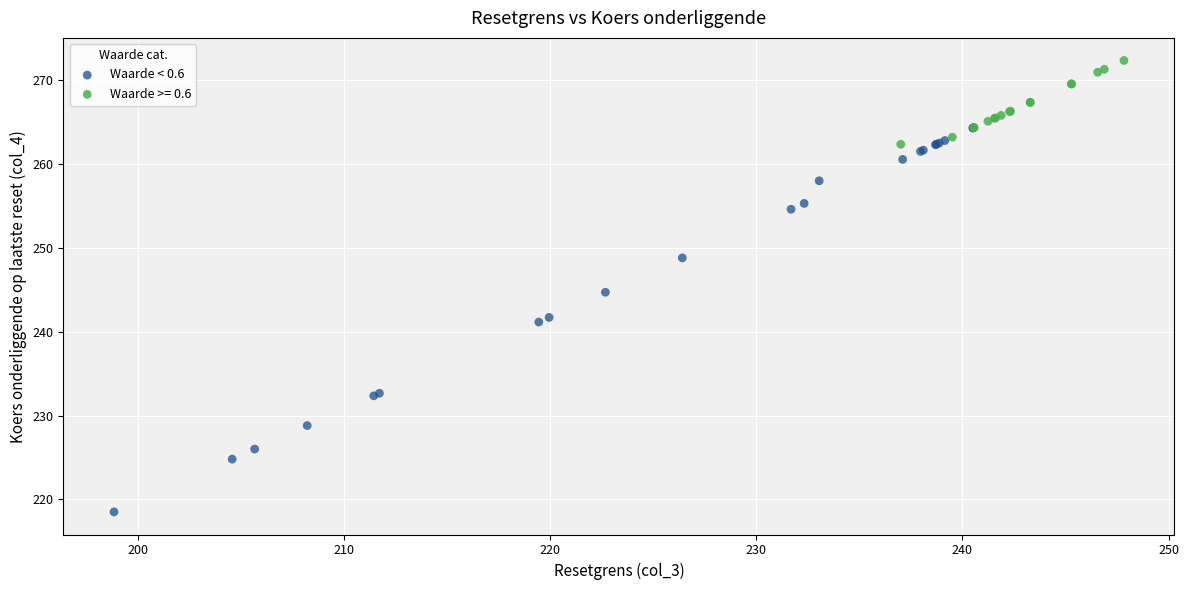

Which series reaches the maximum Y coordinate?

Waarde >= 0.6